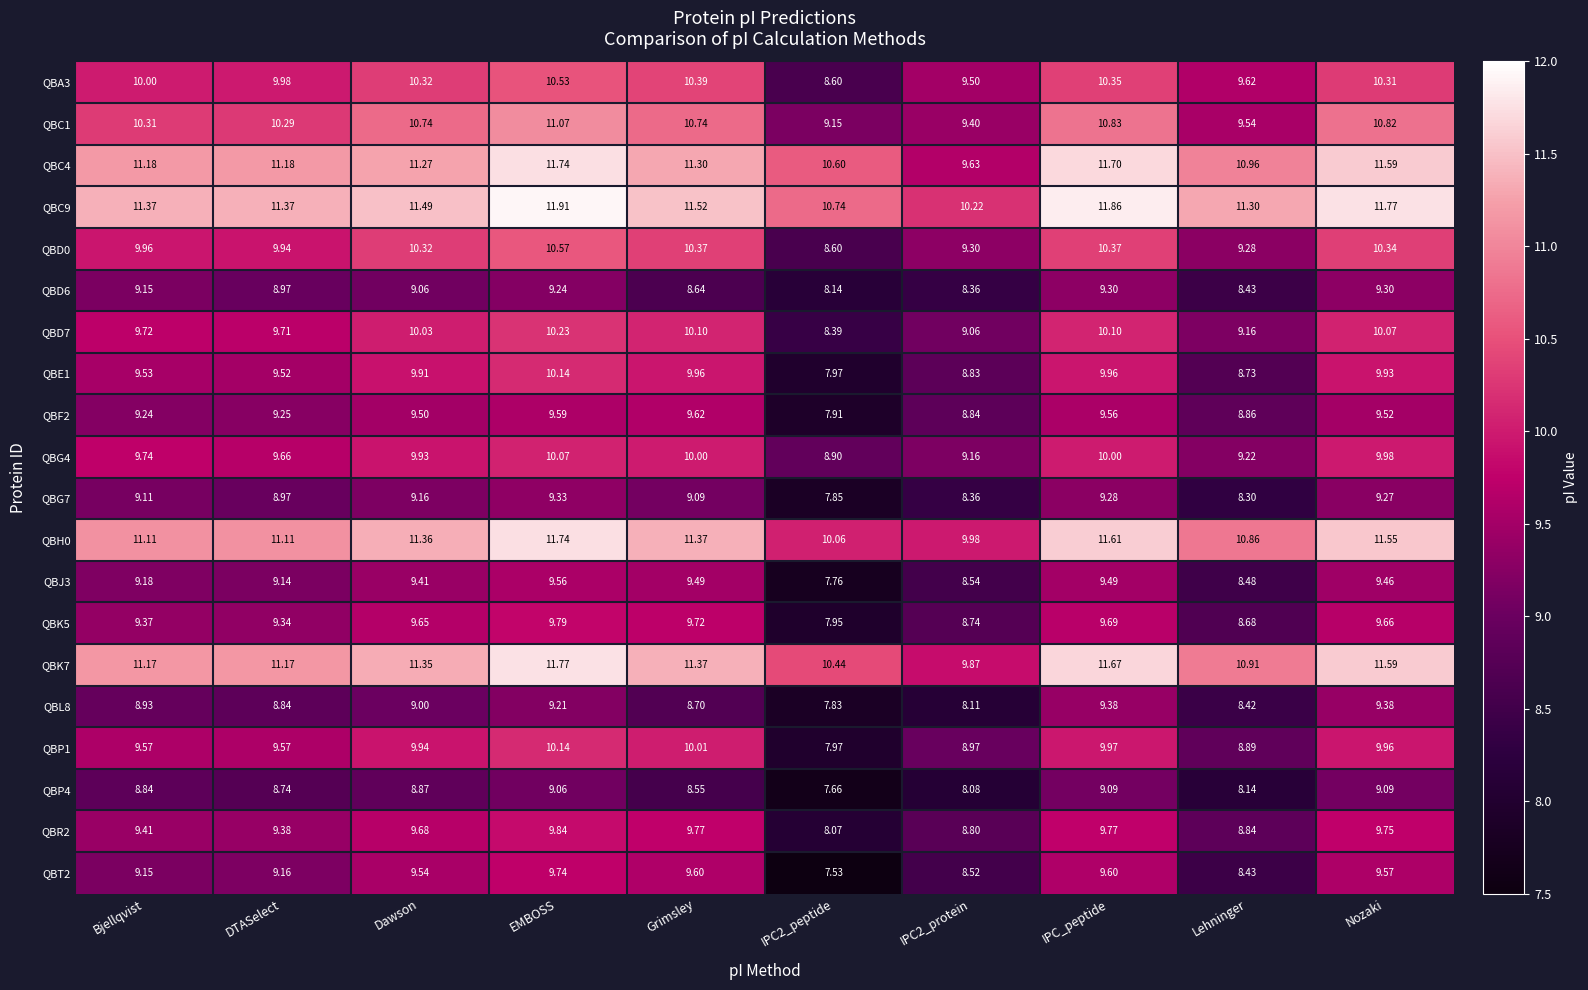

At which category is the sum across all series the highest?

EMBOSS